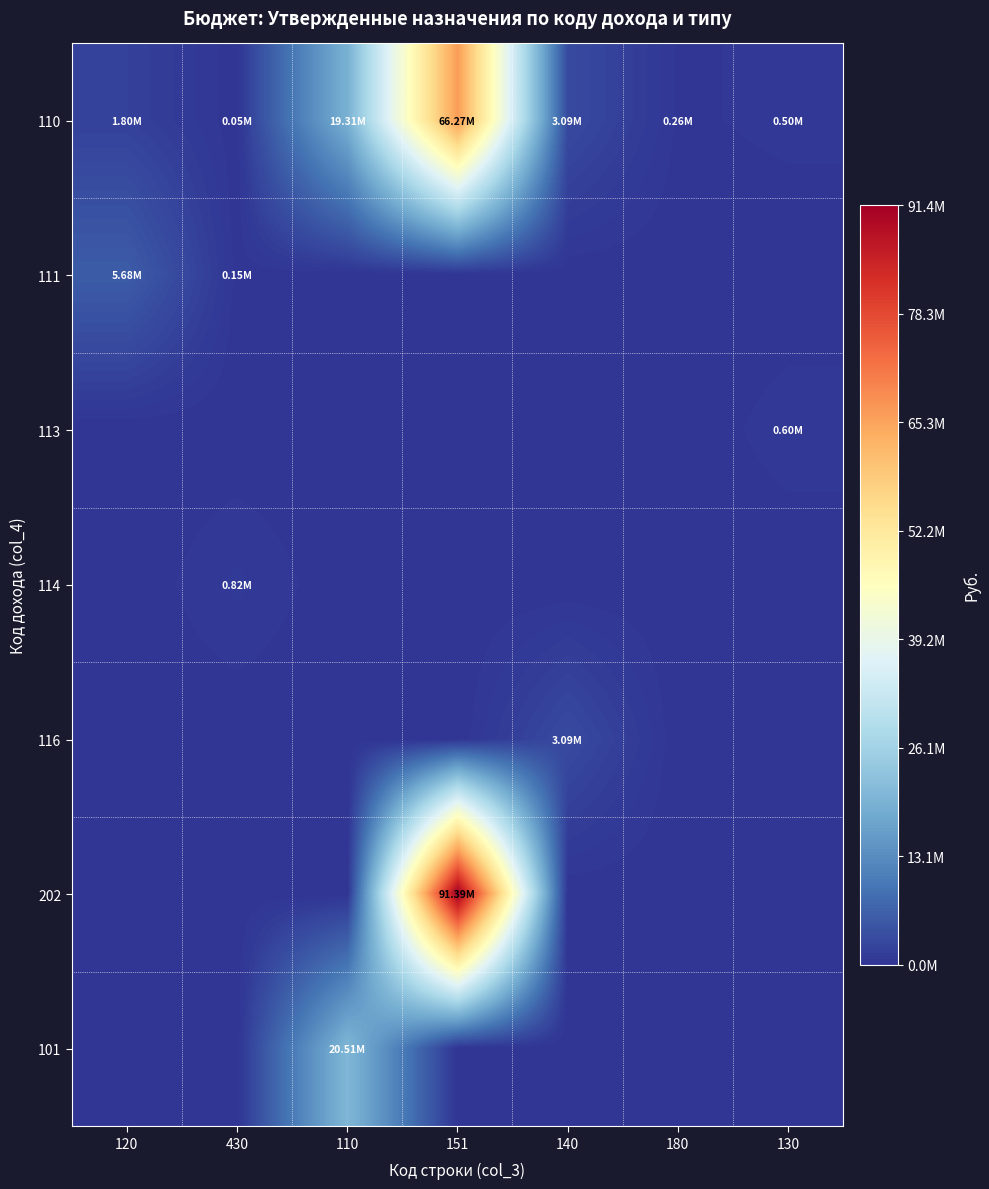

Which series has the largest range (max minus min)?

202